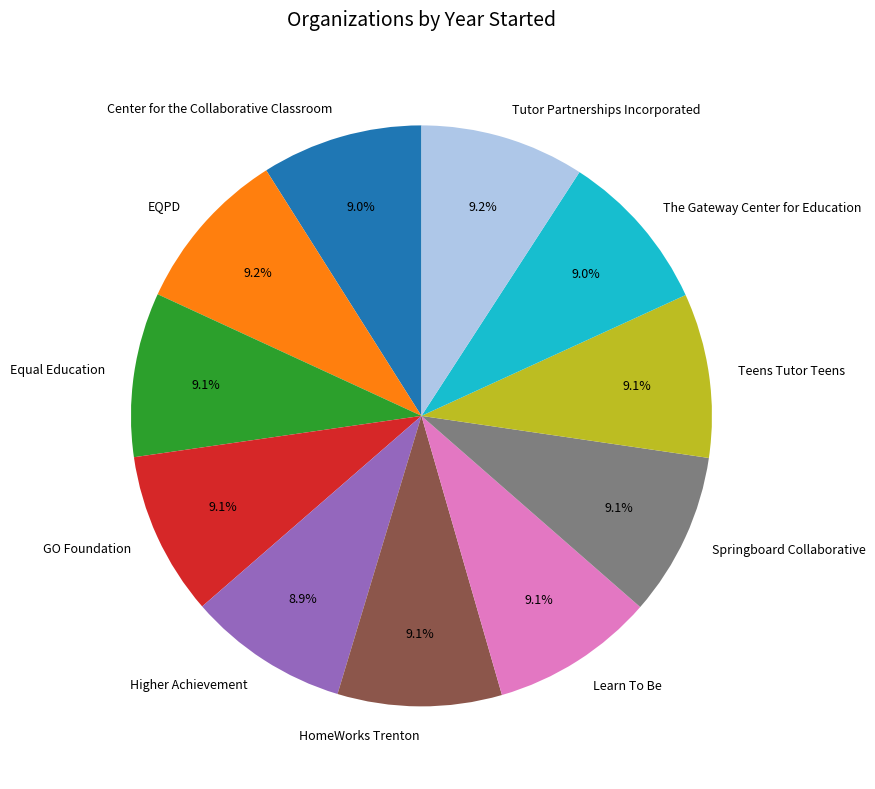

To the nearest percent, what is the combined percentage of Higher Achievement and EQPD?

18%